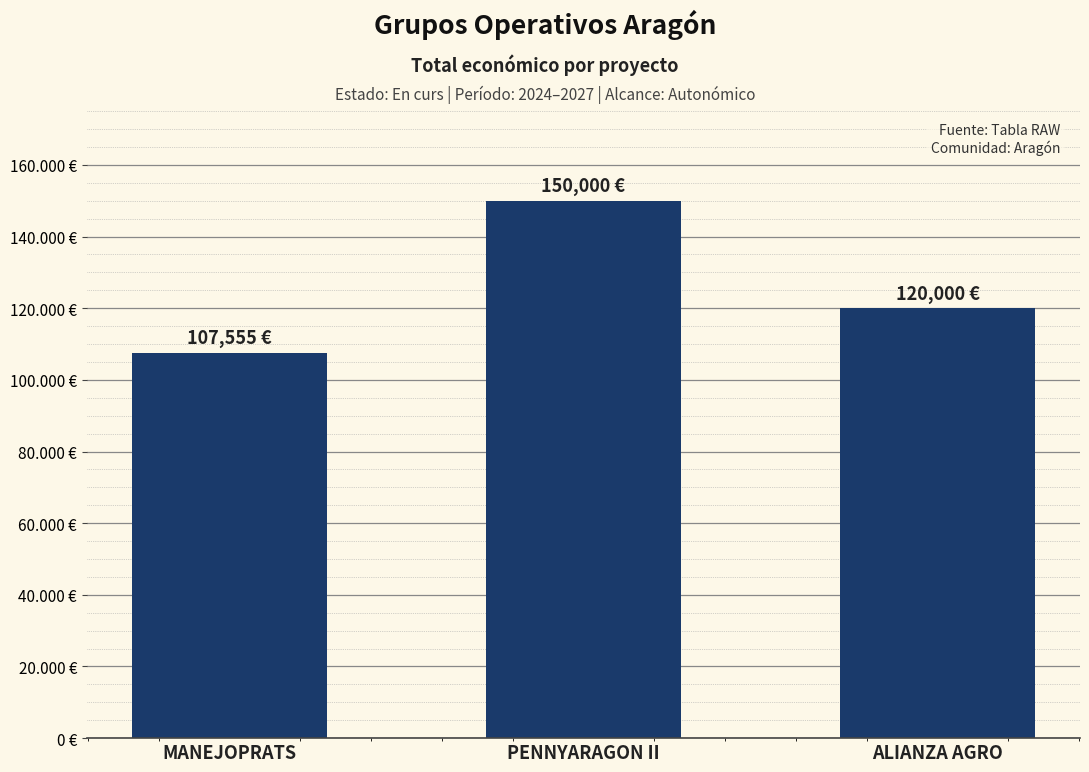

Where is the data nearest to the value 128777?

ALIANZA AGRO